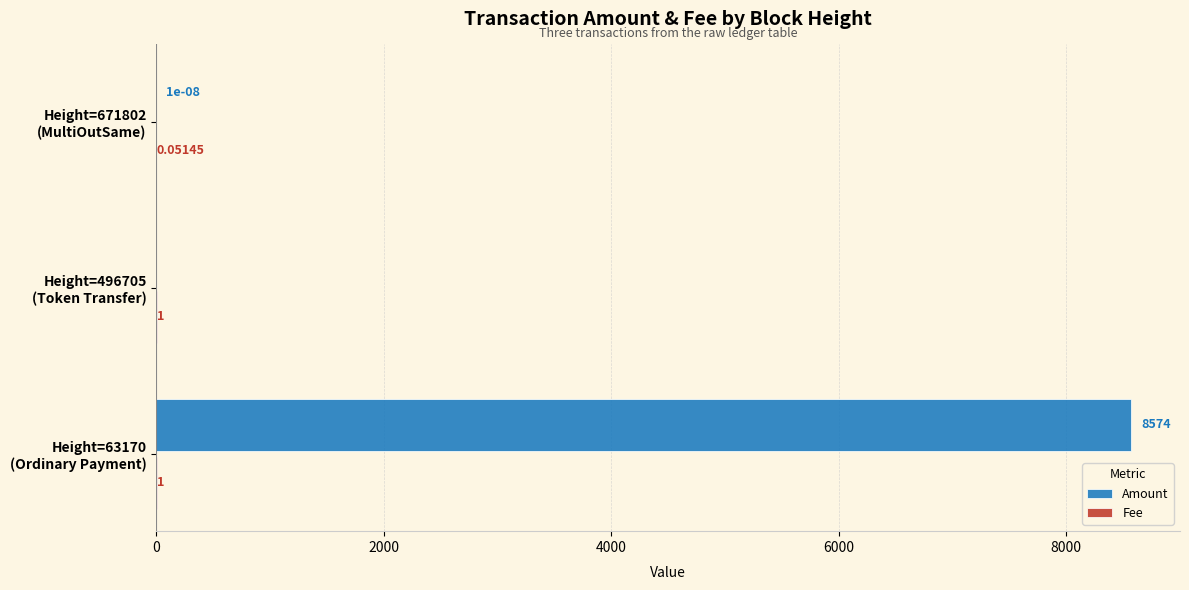

Which series has the largest total across all categories?

Amount